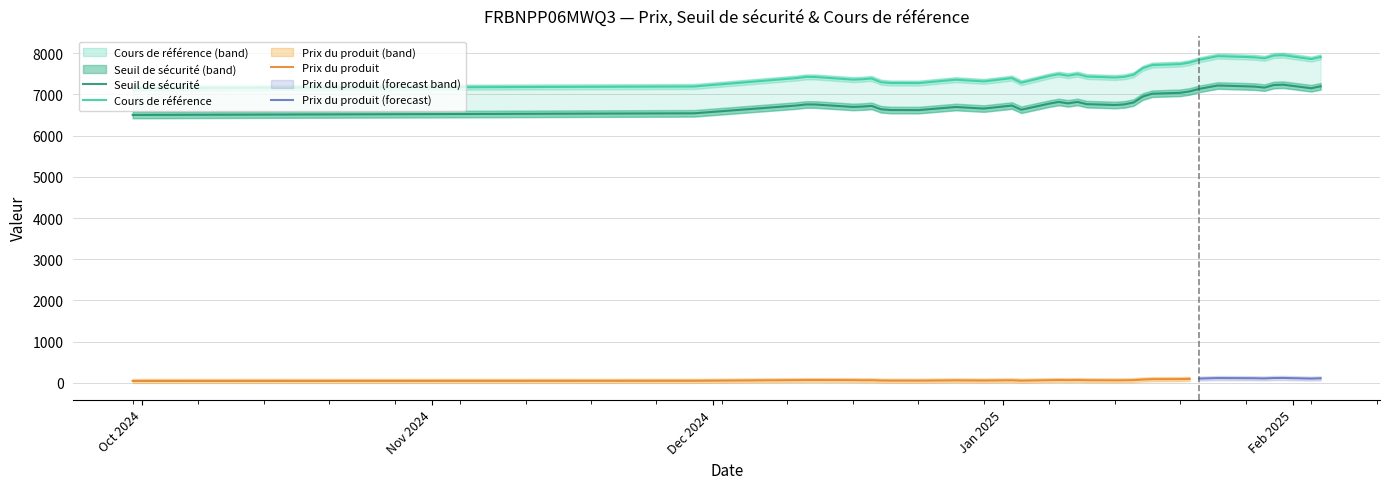

True or false: Seuil de sécurité and Cours de référence intersect in this chart.

False